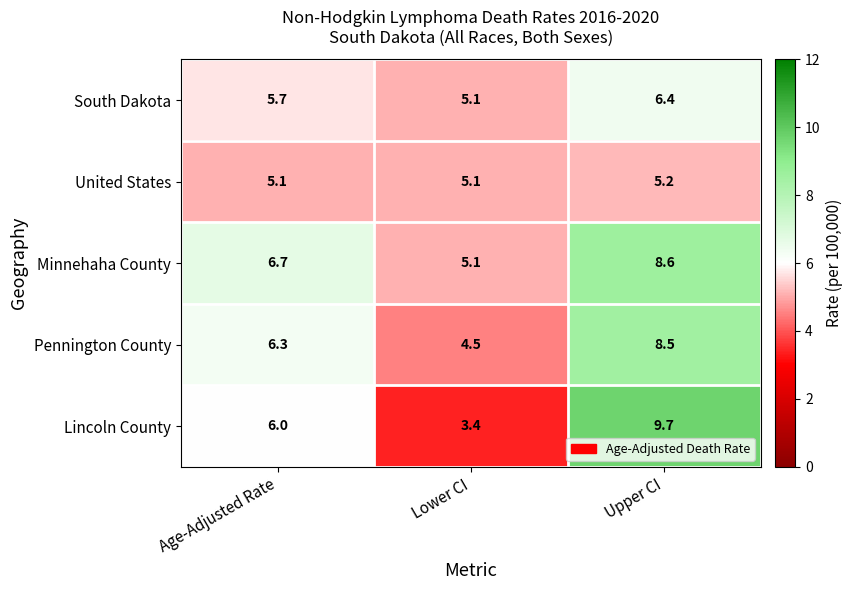

What is the total value across all series at Age-Adjusted Rate?

29.8